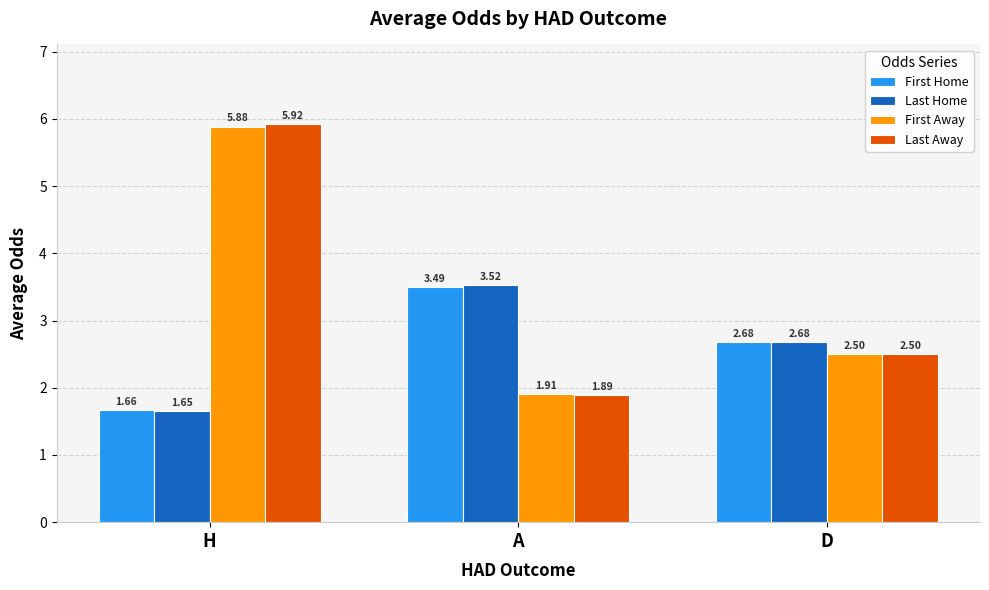

At which label does Last Away first exceed 2?

H